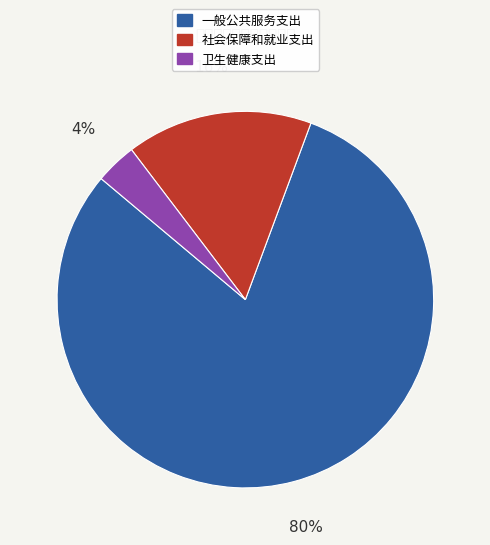

To the nearest percent, what is the difference between the 社会保障和就业支出 and 一般公共服务支出 slice percentages?

64%